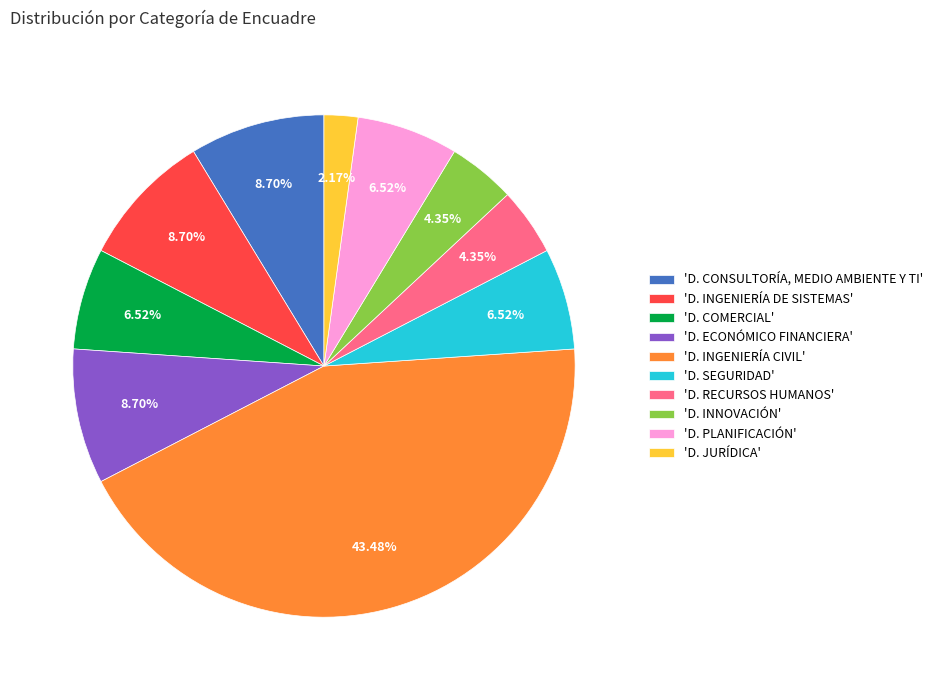

Which slice is the largest?

'D. INGENIERÍA CIVIL'